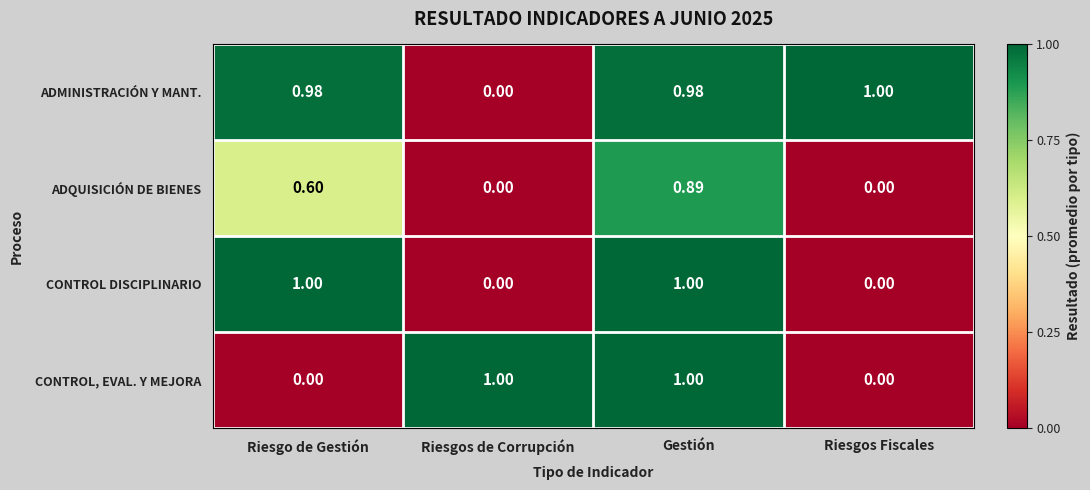

At Riesgo de Gestión, list the series in order from smallest to largest.

CONTROL, EVAL. Y MEJORA, ADQUISICIÓN DE BIENES, ADMINISTRACIÓN Y MANT., CONTROL DISCIPLINARIO